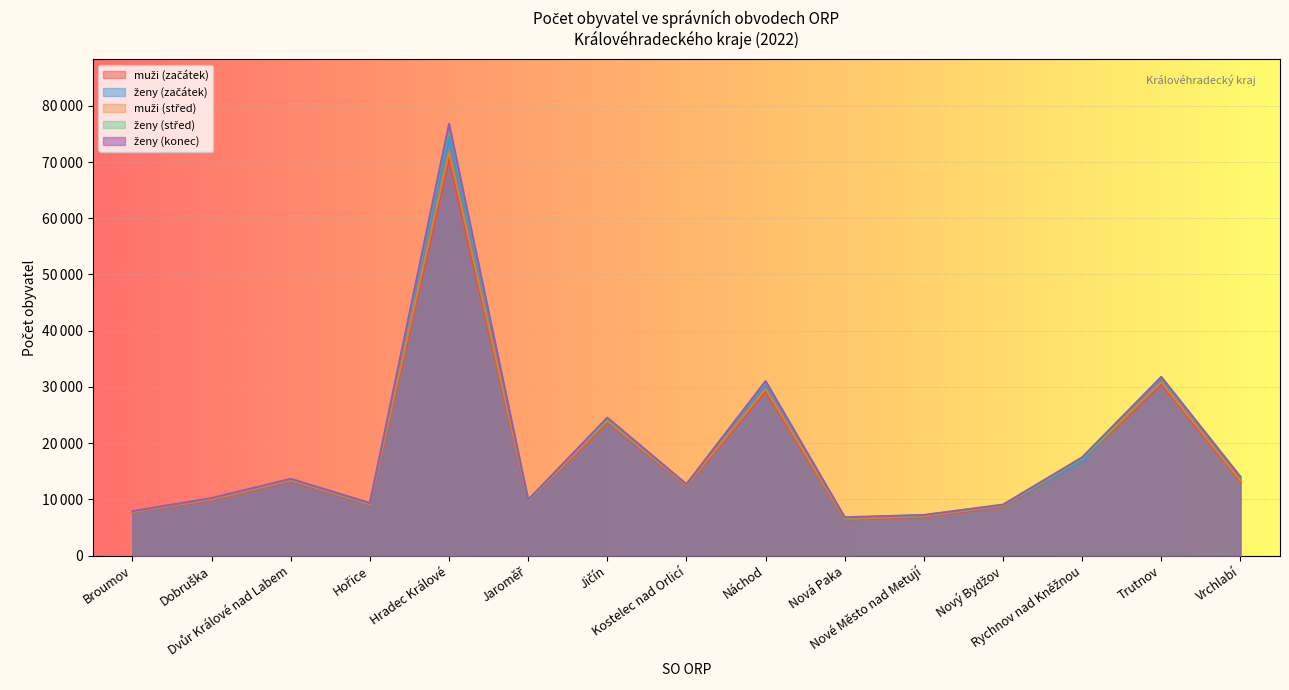

The muži (střed) series shows 11645 at Jičín. True or false?

False